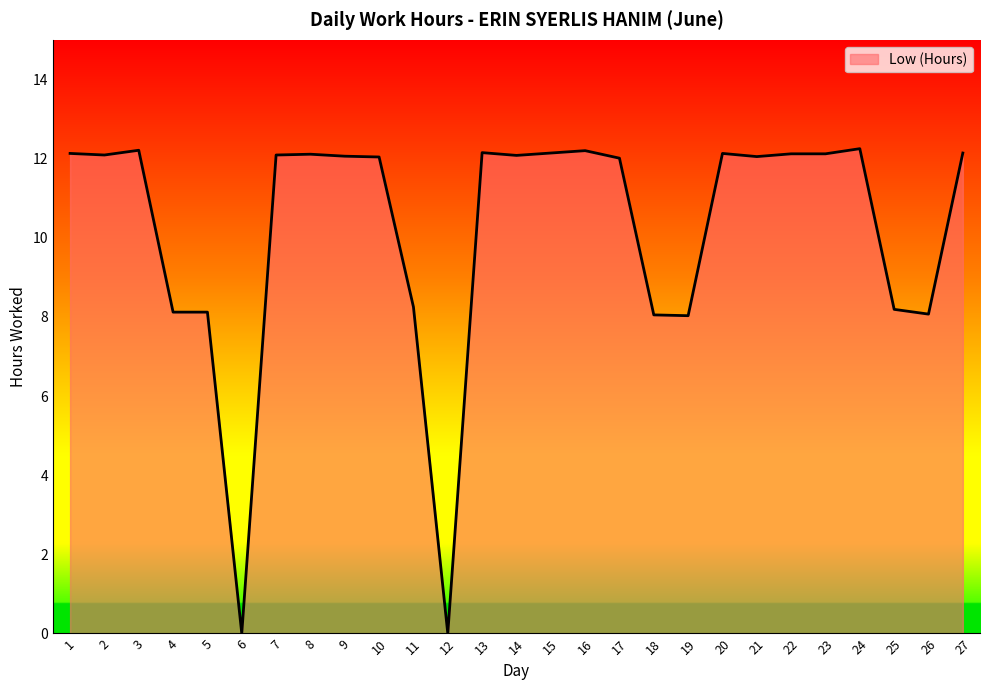

Between 11 and 14, which is larger?

14